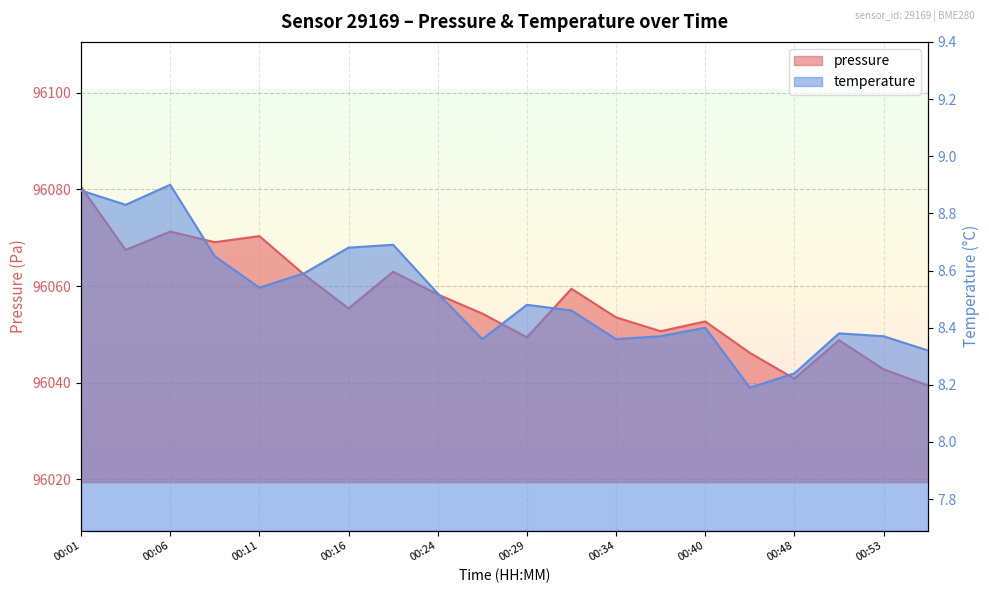

Which has a higher value, 00:06 or 00:03?

00:06